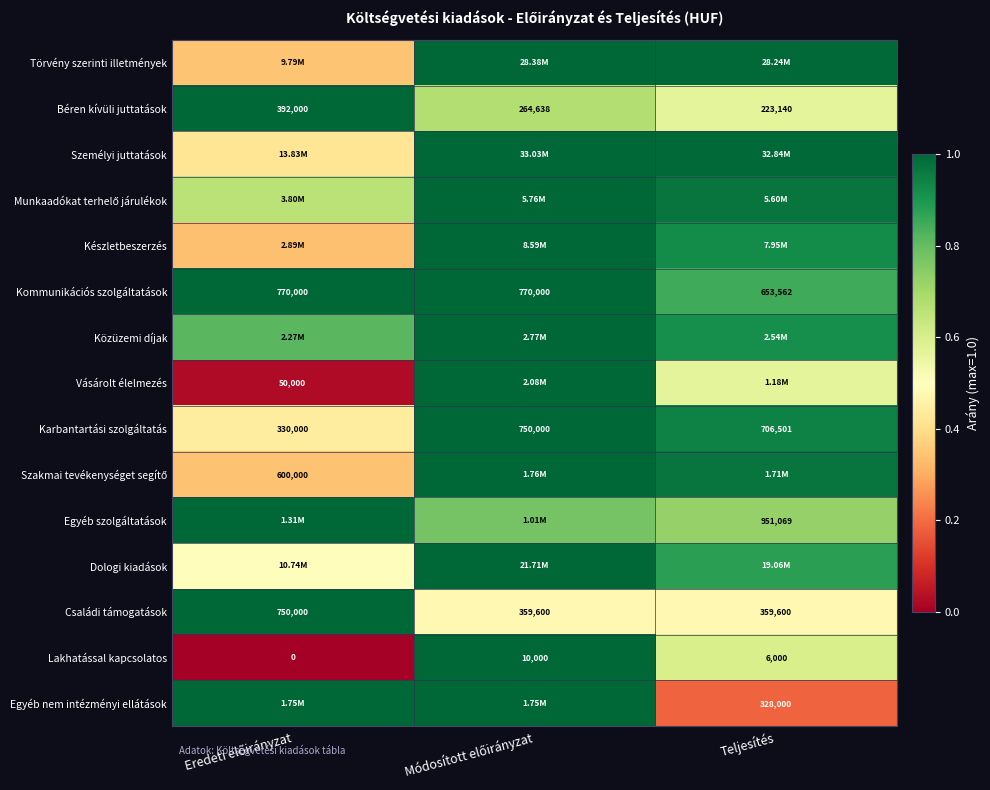

At which label does Béren kívüli juttatások reach its minimum?

Teljesítés